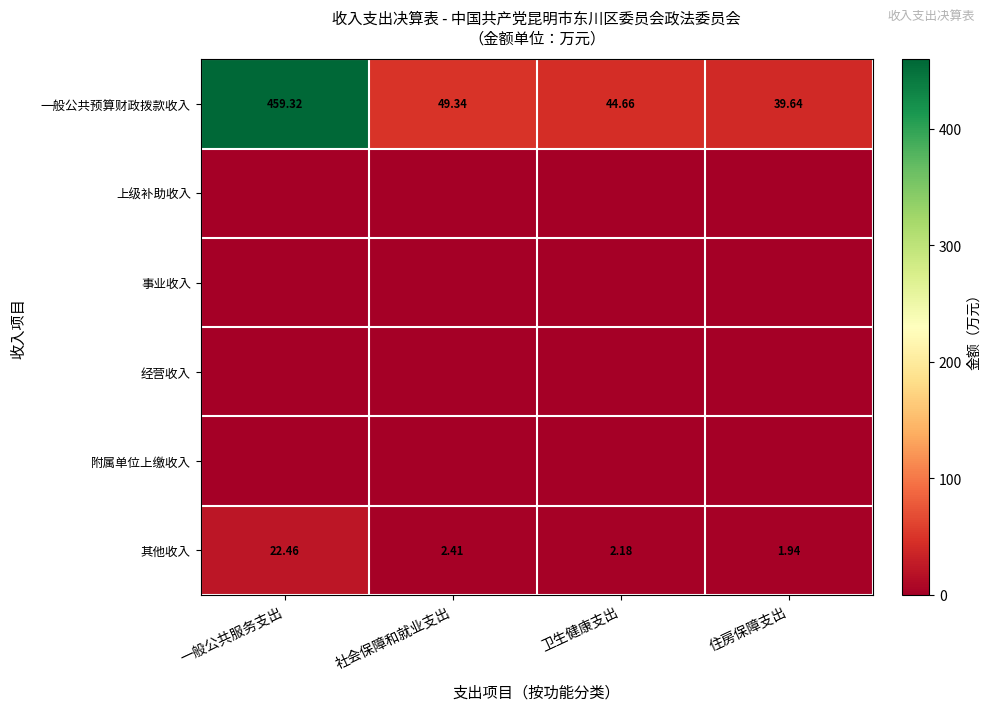

At which label is 其他收入 closest to 12?

社会保障和就业支出